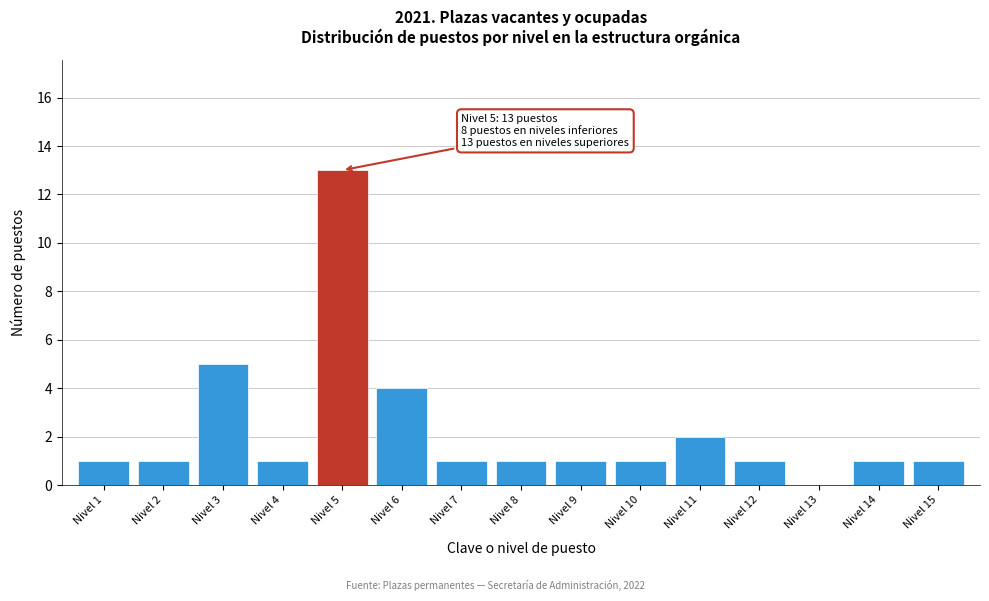

Which range on the x-axis has the tallest bar?

4.5 to 5.5